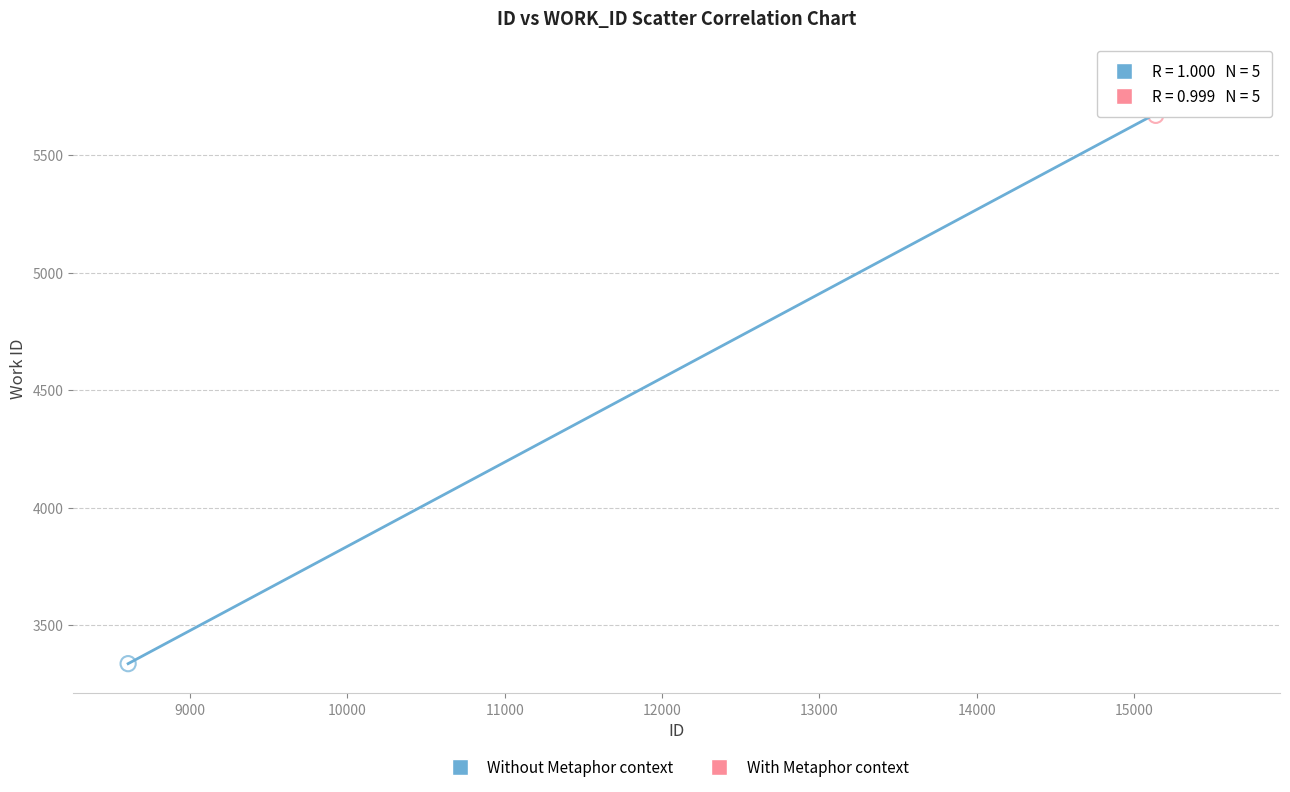

Which series has the widest spread of Y values?

Without Metaphor context